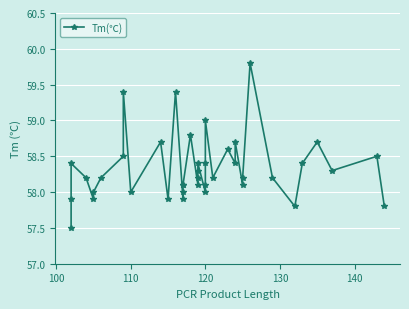

Reading right to left, what are all the values shown in this chart?

57.8	58.5	58.3	58.7	58.4	57.8	58.2	59.8	58.2	58.1	58.7	58.4	58.6	58.2	59.0	58.4	58.1	58.0	58.4	58.3	58.2	58.1	58.8	58.1	58.1	58.0	57.9	59.4	57.9	58.7	58.0	59.4	58.5	58.2	58.0	57.9	58.2	58.4	57.9	57.5